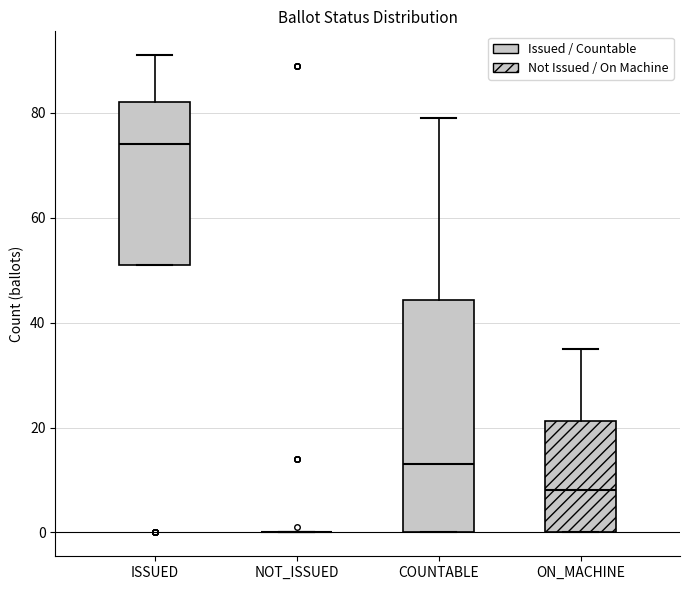

Which box is the tallest, from its lower edge to its upper edge?

COUNTABLE